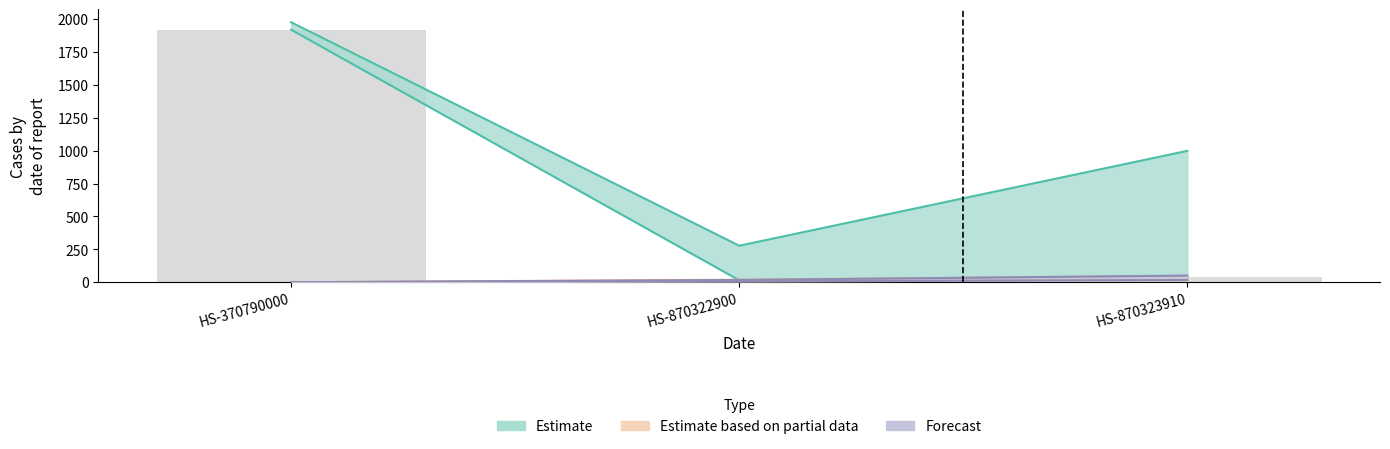

How many Value-Year values are between 0 and 51?

3